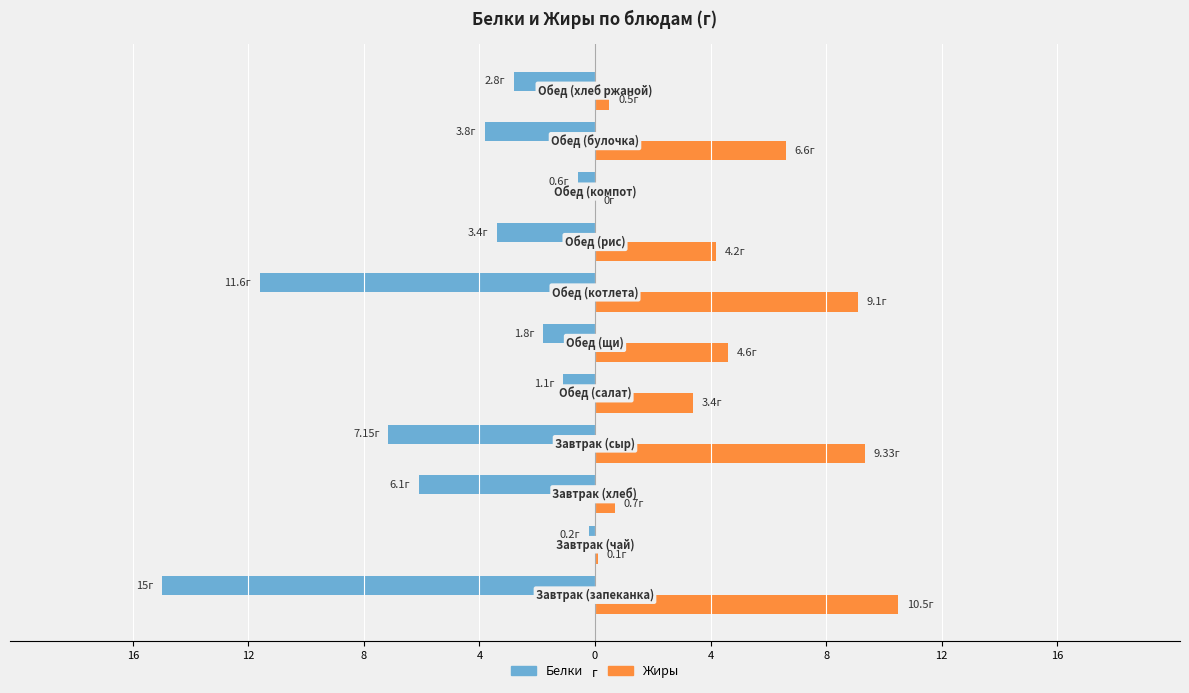

Rank the series by their average value, from highest to lowest.

Жиры, Белки